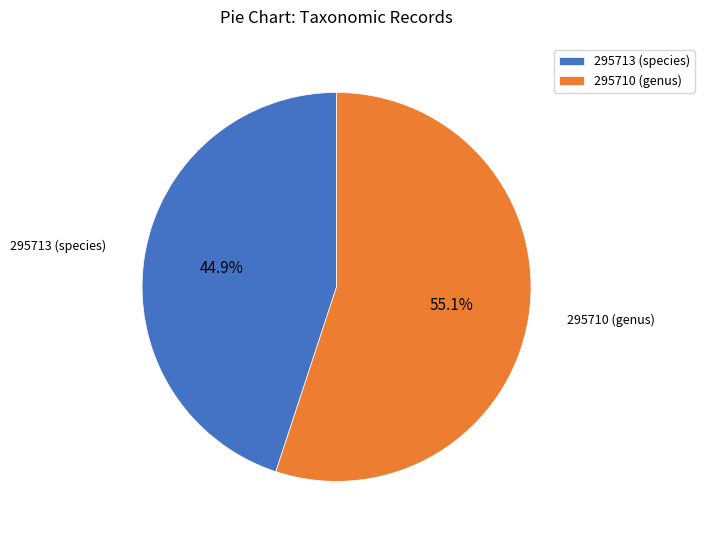

Combined, do 295713 (species) and 295710 (genus) account for over 50%?

Yes